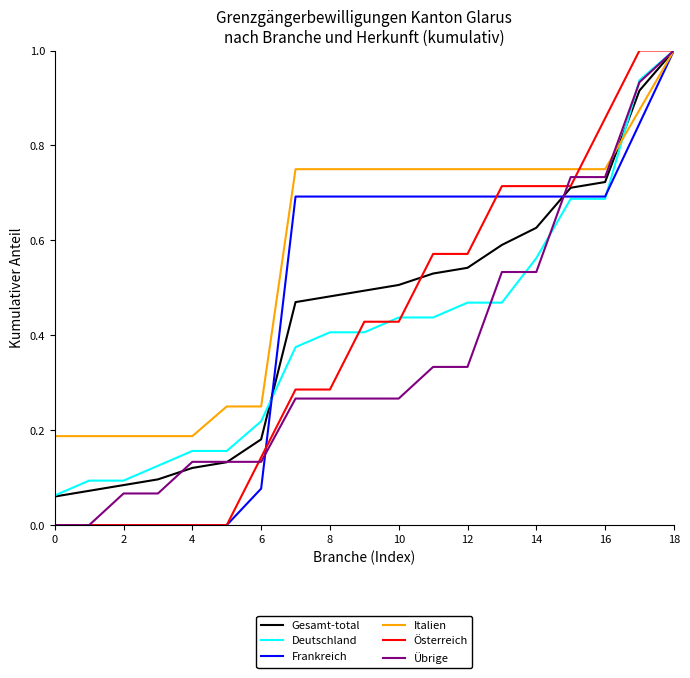

How many lines are shown in the chart?

6